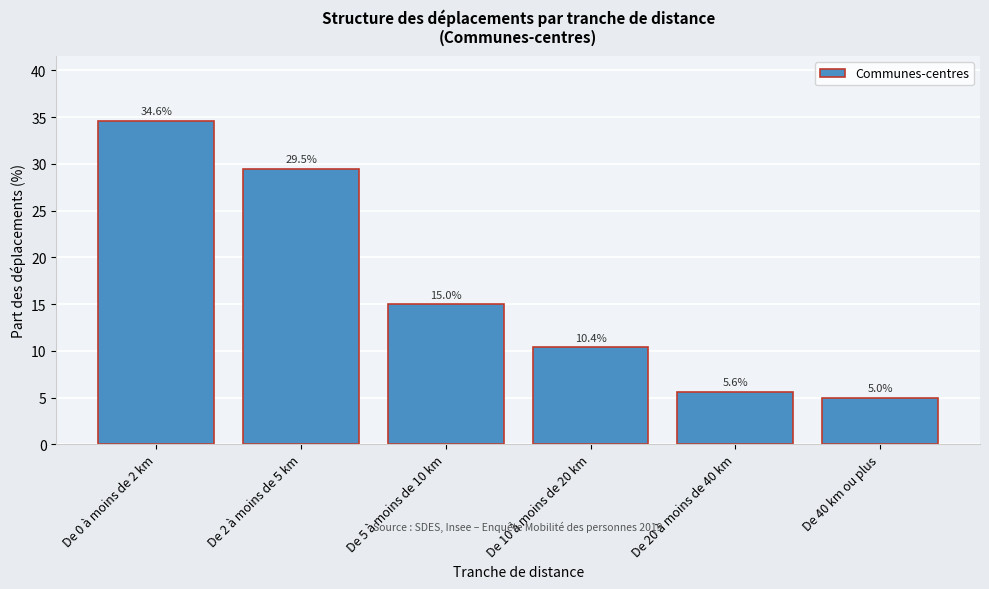

Reading left to right, list all the values displayed in this chart.

De 0 à moins de 2 km=34.6	De 2 à moins de 5 km=29.5	De 5 à moins de 10 km=15.0	De 10 à moins de 20 km=10.4	De 20 à moins de 40 km=5.6	De 40 km ou plus=5.0